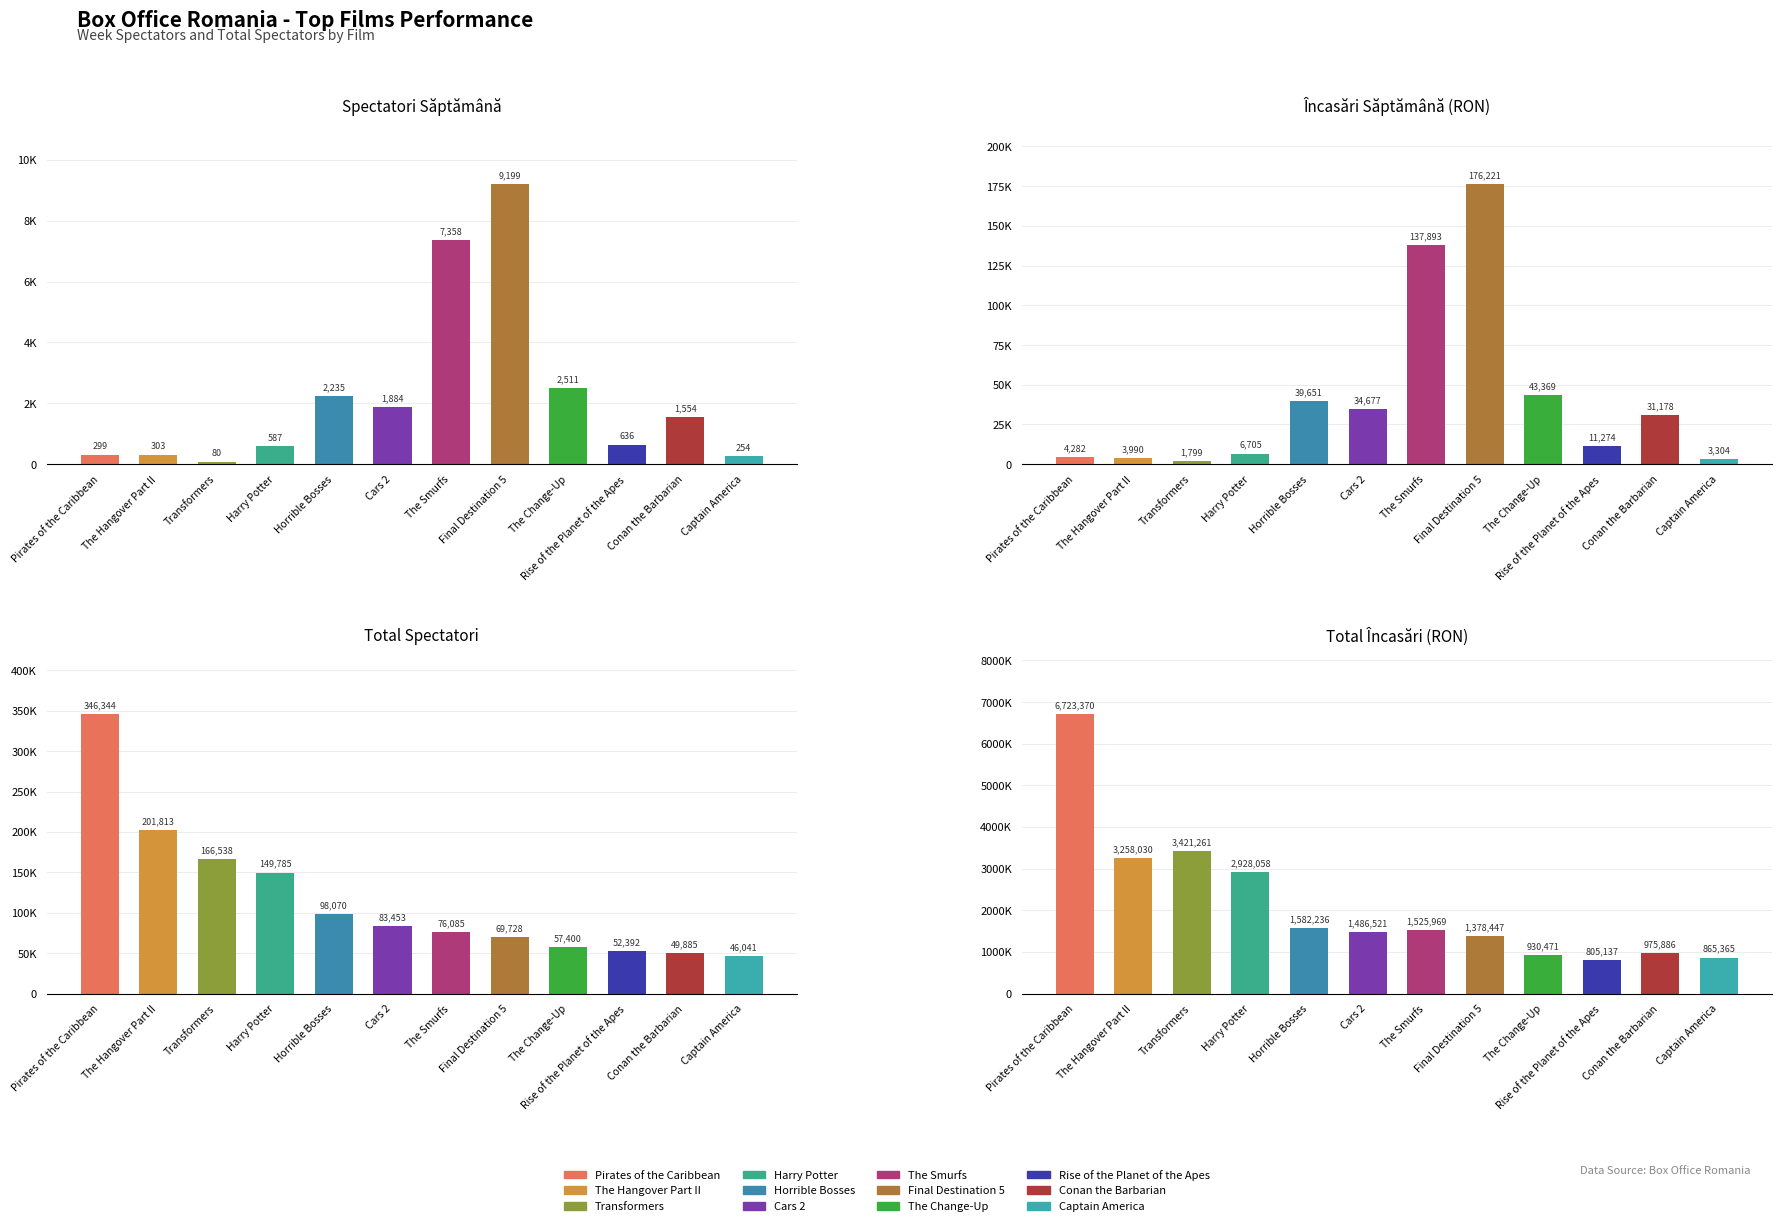

What is the total value across all series at Pirates of the Caribbean?

7074295